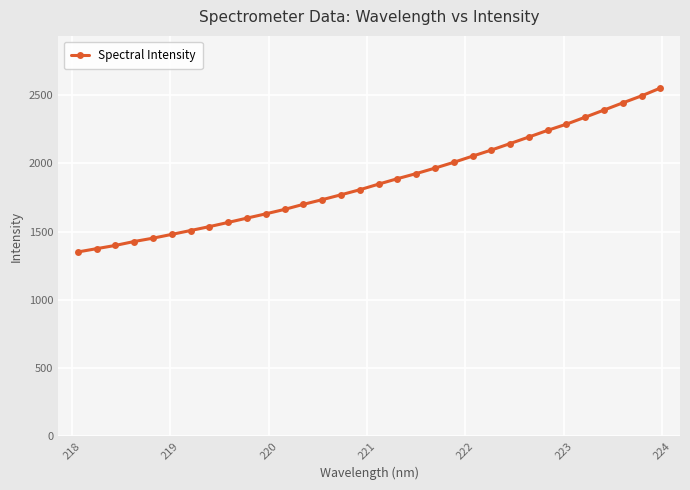

What is the sum of all values?

59864.5